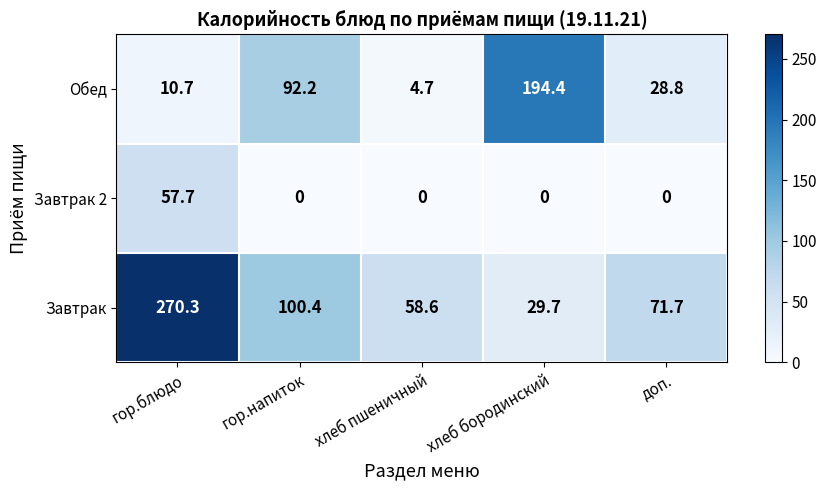

What is the greatest value displayed?

270.3